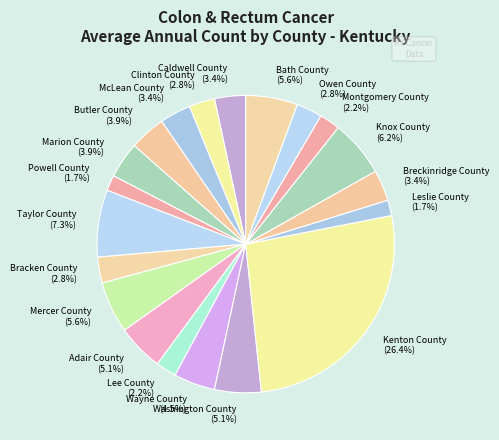

How many segments does this pie chart have?

20